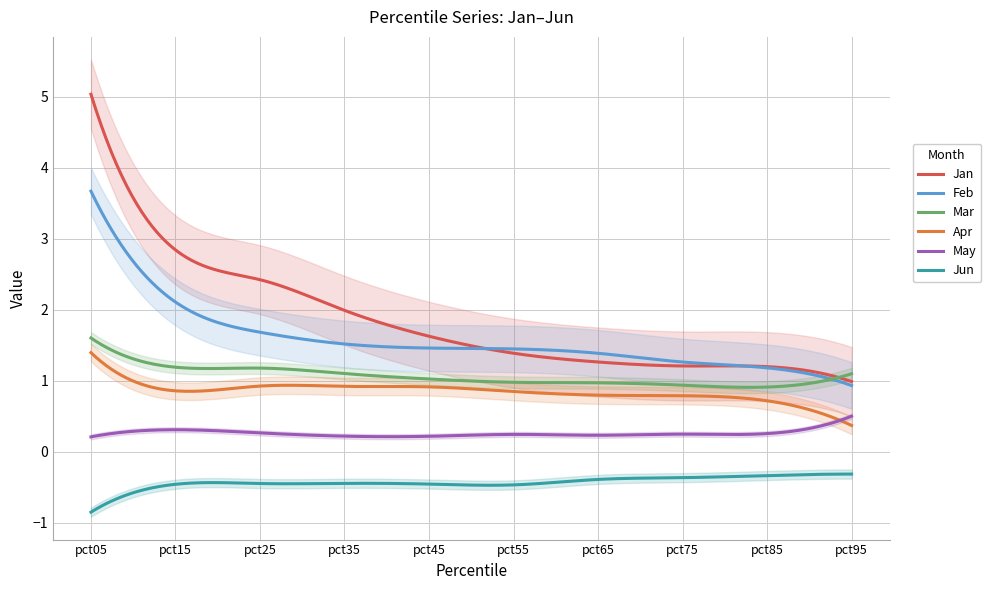

True or false: May has a value of 0.3 at pct95.

False